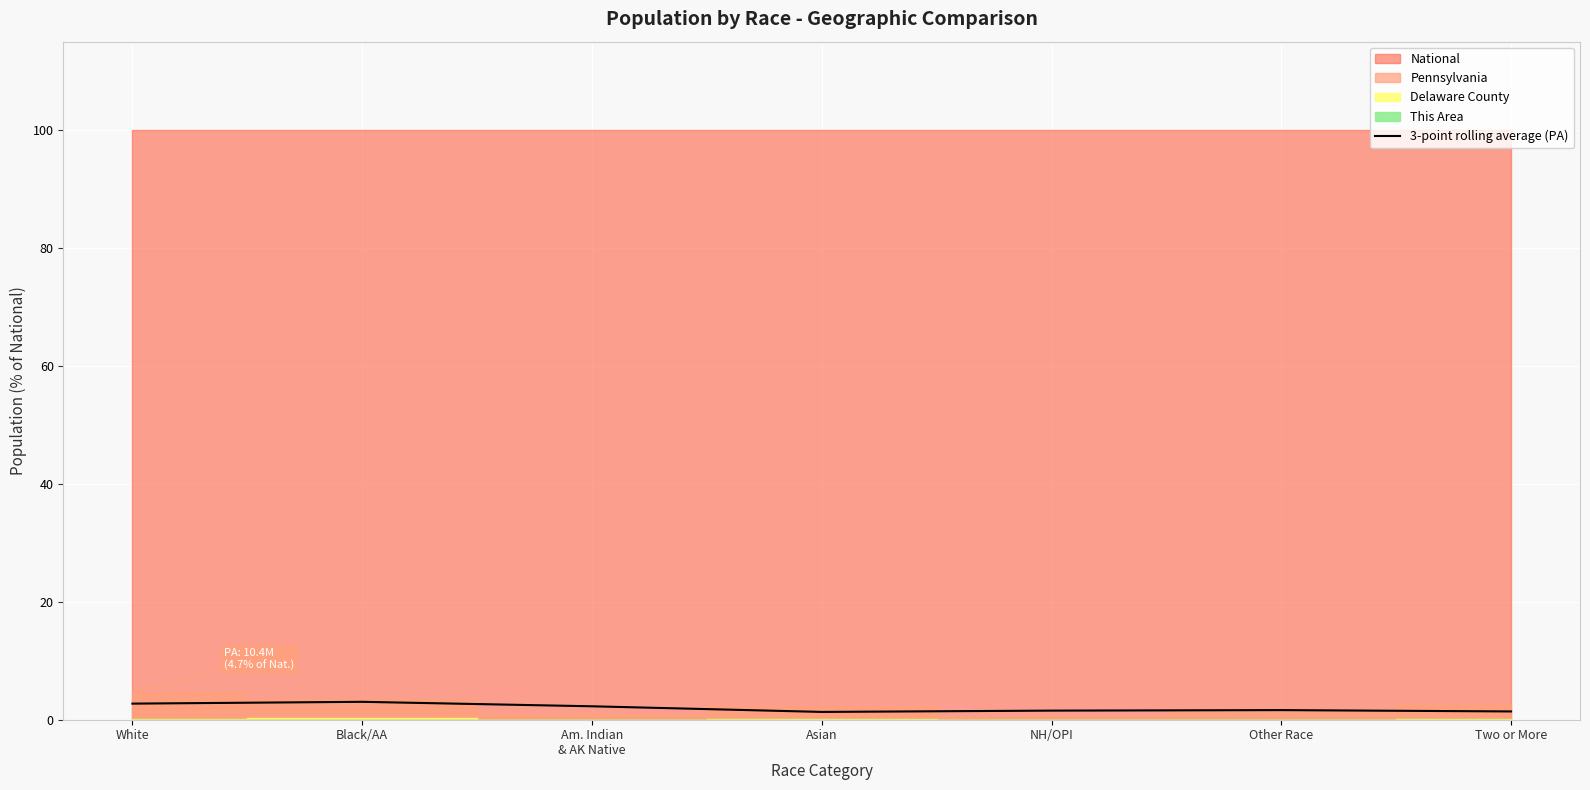

Reading right to left, what are all the values shown in this chart?

1.4	1.6	1.5	1.3	2.3	3.0	2.7